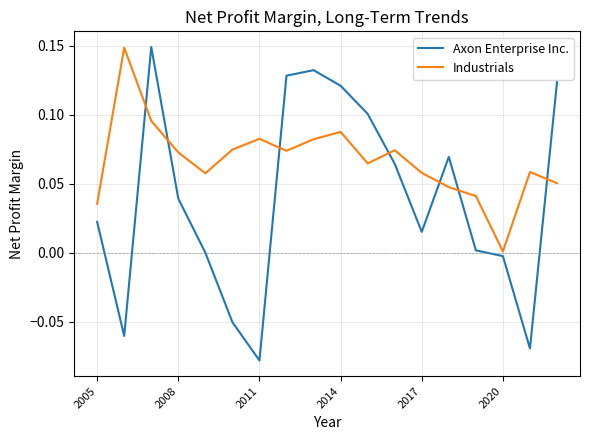

Rank the series by their average value, from lowest to highest.

Axon Enterprise Inc., Industrials